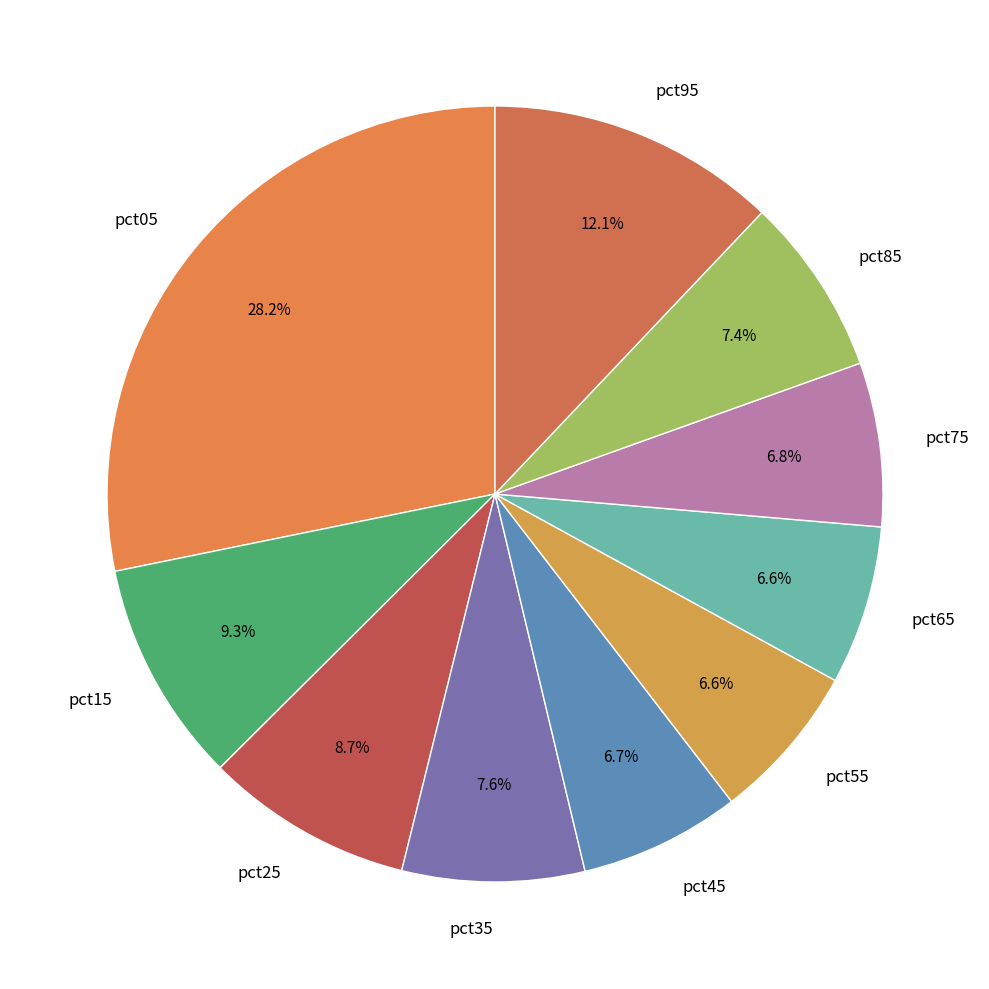

Count the number of slices in the pie.

10